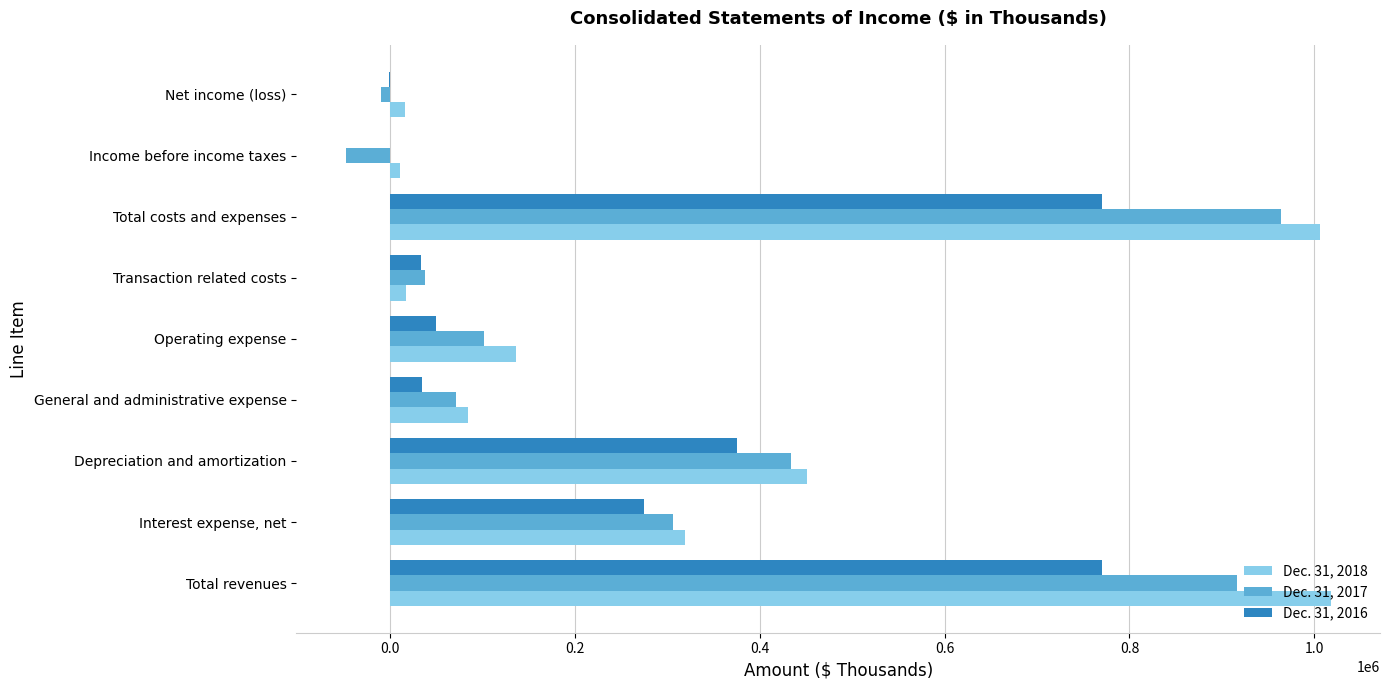

True or false: Dec. 31, 2016 has a value of 154599 at Interest expense, net.

False